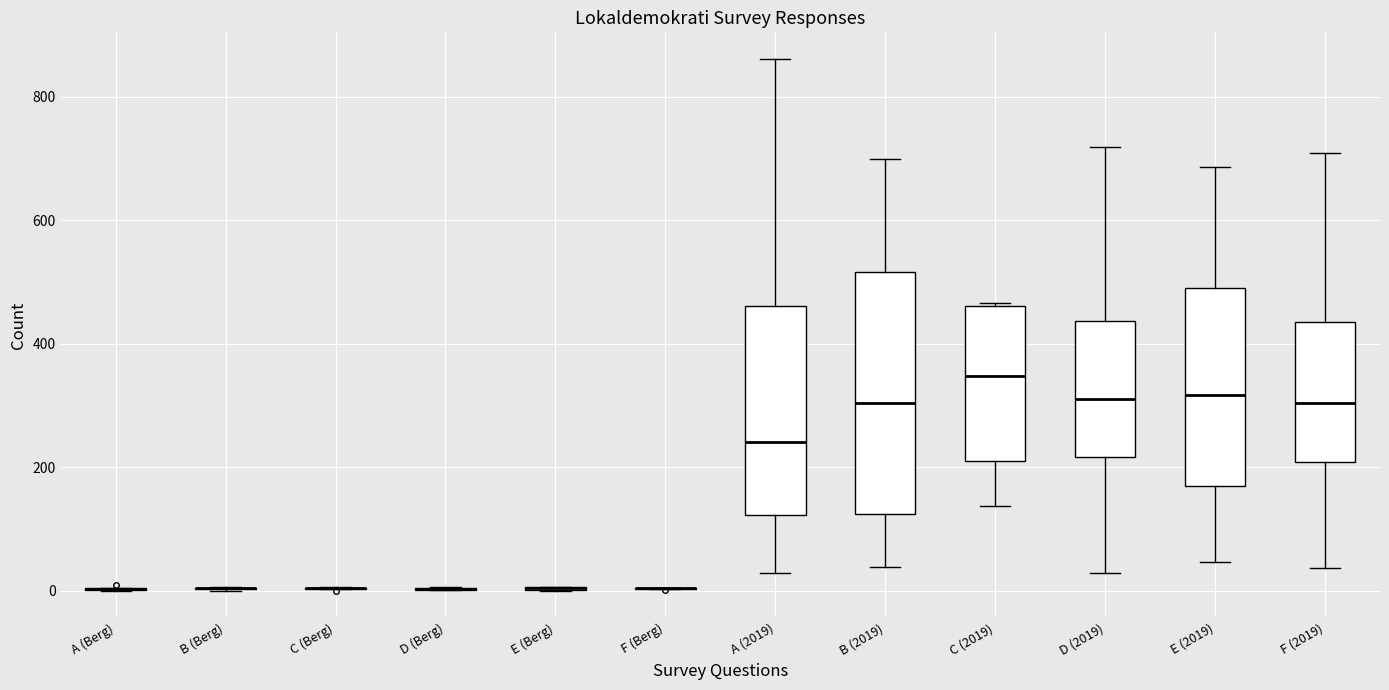

Reading left to right, transcribe this box plot: for each box, give where its median line is, the range the box spans, and where its two whiskers end, as read against the y-axis. The values are not printed on the chart, so give them approximately, as read against the axis.

A (Berg): box collapsed to a line at 0, whiskers 0 to 0
B (Berg): box collapsed to a line at 0, whiskers 0 to 0
C (Berg): box collapsed to a line at 0, whiskers 0 to 0
D (Berg): box collapsed to a line at 0, whiskers 0 to 0
E (Berg): box collapsed to a line at 0, whiskers 0 to 0
F (Berg): box collapsed to a line at 0, whiskers 0 to 0
A (2019): median 240, box 120 to 460, whiskers 20 to 860
B (2019): median 300, box 120 to 520, whiskers 40 to 700
C (2019): median 340, box 220 to 460, whiskers 140 to 460
D (2019): median 320, box 220 to 440, whiskers 20 to 720
E (2019): median 320, box 160 to 500, whiskers 40 to 680
F (2019): median 300, box 200 to 440, whiskers 40 to 700